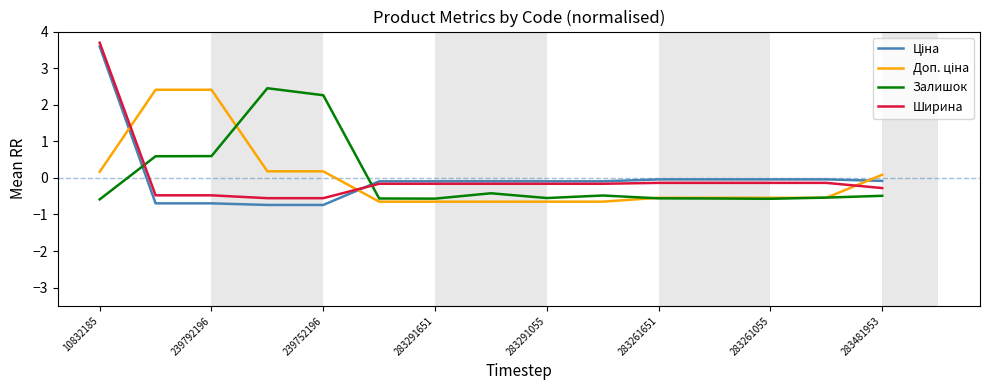

True or false: Залишок and Ширина cross at least once.

True